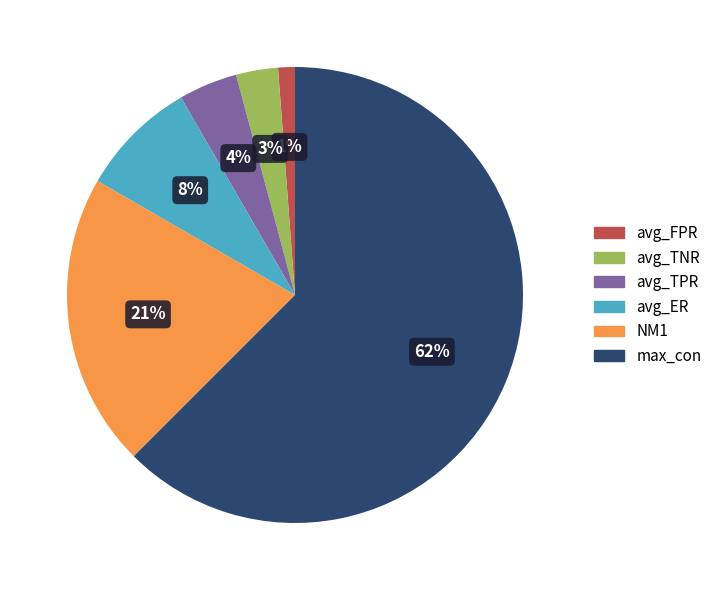

Which category has the smallest portion of the pie?

avg_FPR